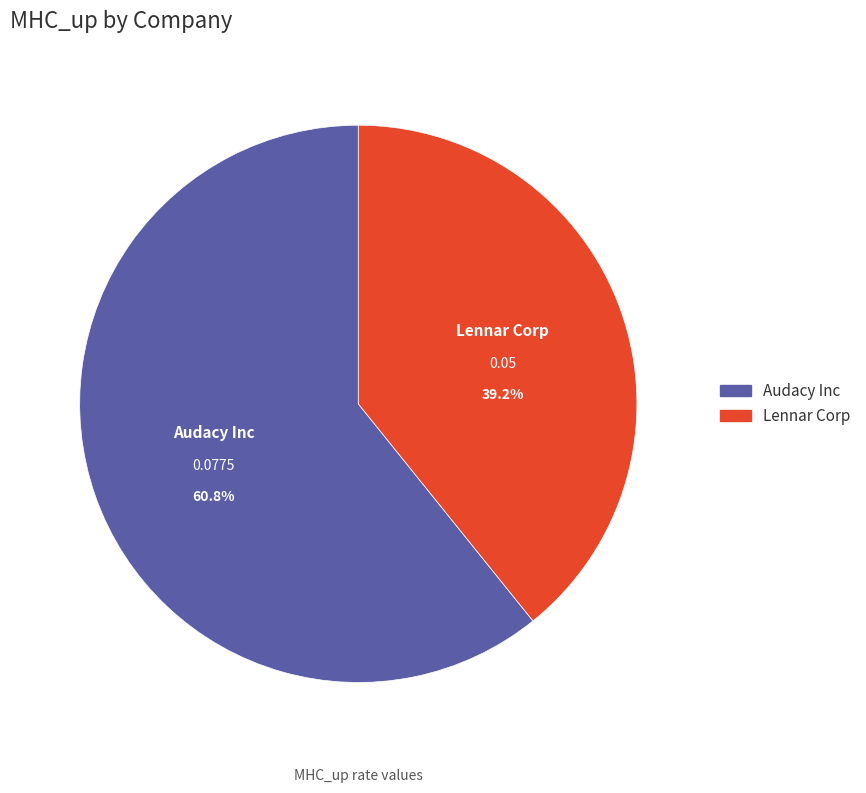

To the nearest percent, what is the difference between the largest and smallest slice percentages?

22%